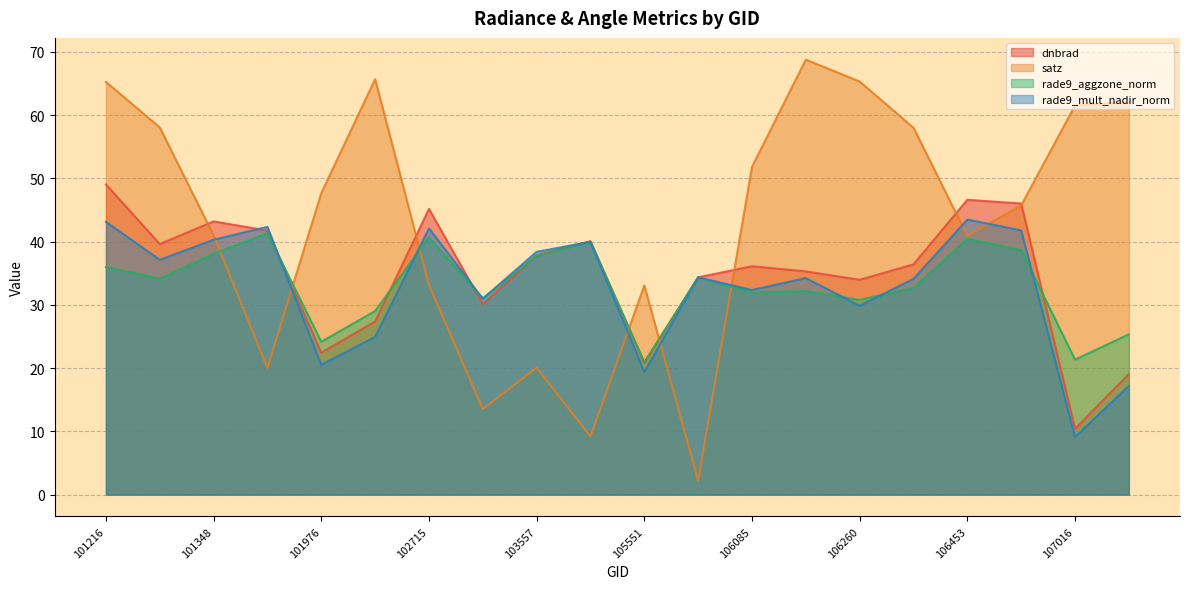

Reading left to right, list all the values displayed in this chart.

dnbrad: 101216=49.0	101225=39.6	101348=43.2	101595=41.7	101976=22.5	102473=27.4	102715=45.2	103440=30.1	103557=37.8	104154=40.1	105551=20.8	105724=34.4	106085=36.1	106098=35.3	106260=34.0	106272=36.4	106453=46.6	106852=46.0	107016=10.4	107029=19.0
satz: 101216=65.2	101225=58.1	101348=41.0	101595=20.0	101976=47.7	102473=65.7	102715=33.2	103440=13.5	103557=20.1	104154=9.2	105551=33.1	105724=2.2	106085=51.8	106098=68.8	106260=65.3	106272=58.0	106453=40.9	106852=45.7	107016=61.5	107029=62.1
rade9_aggzone_norm: 101216=36.0	101225=34.2	101348=38.1	101595=41.3	101976=24.2	102473=29.0	102715=40.7	103440=31.0	103557=37.8	104154=40.0	105551=21.0	105724=34.4	106085=32.0	106098=32.2	106260=30.8	106272=32.7	106453=40.5	106852=38.7	107016=21.3	107029=25.3
rade9_mult_nadir_norm: 101216=43.1	101225=37.1	101348=40.3	101595=42.3	101976=20.5	102473=24.9	102715=42.1	103440=31.0	103557=38.4	104154=40.0	105551=19.4	105724=34.4	106085=32.4	106098=34.2	106260=29.9	106272=34.1	106453=43.5	106852=41.8	107016=9.1	107029=17.2